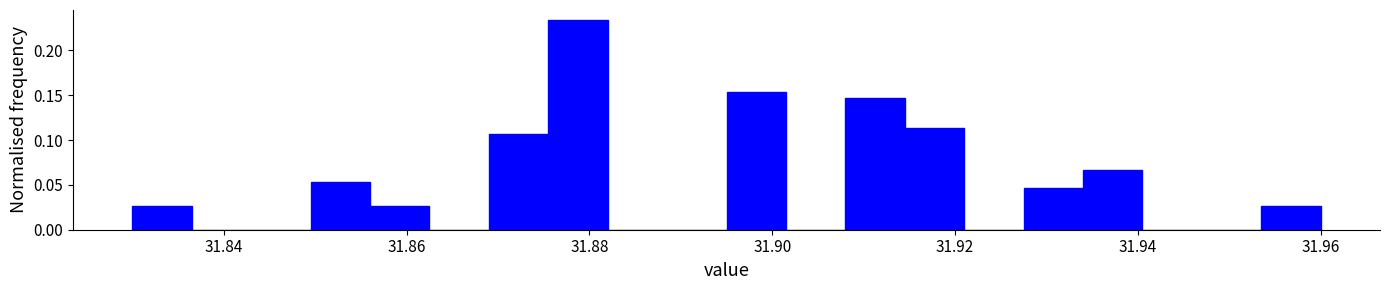

Around what value on the x-axis is the tallest bar? Give the approximate position of its centre, as read against the axis.

31.878